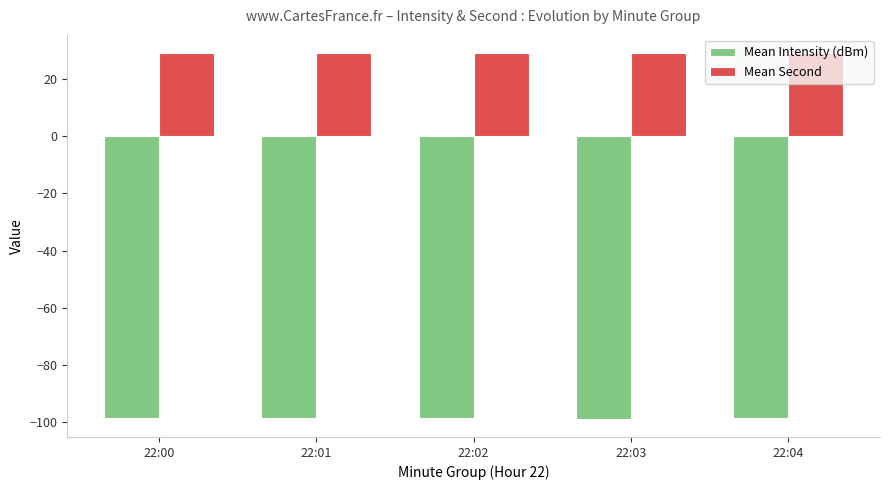

Which series has the widest spread of values?

Mean Intensity (dBm)